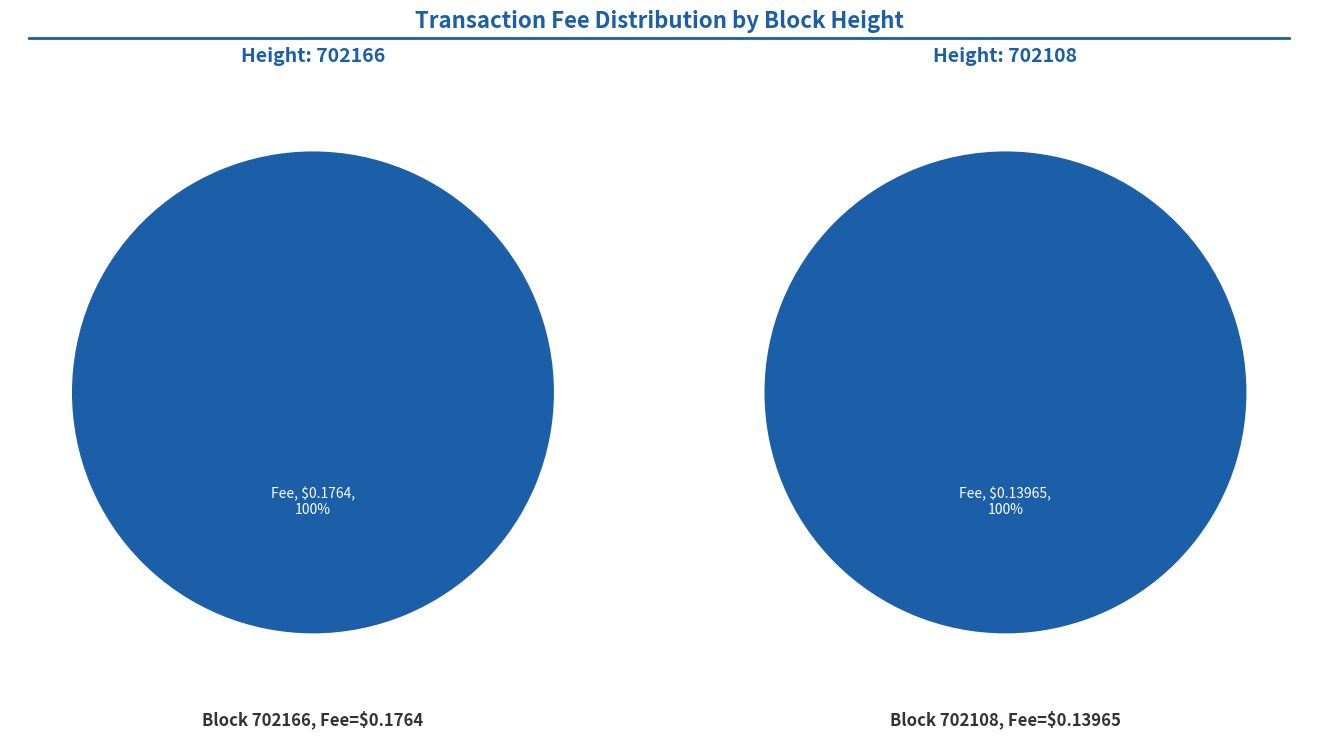

To the nearest percent, what is the combined percentage of 702166 and 702108?

100%